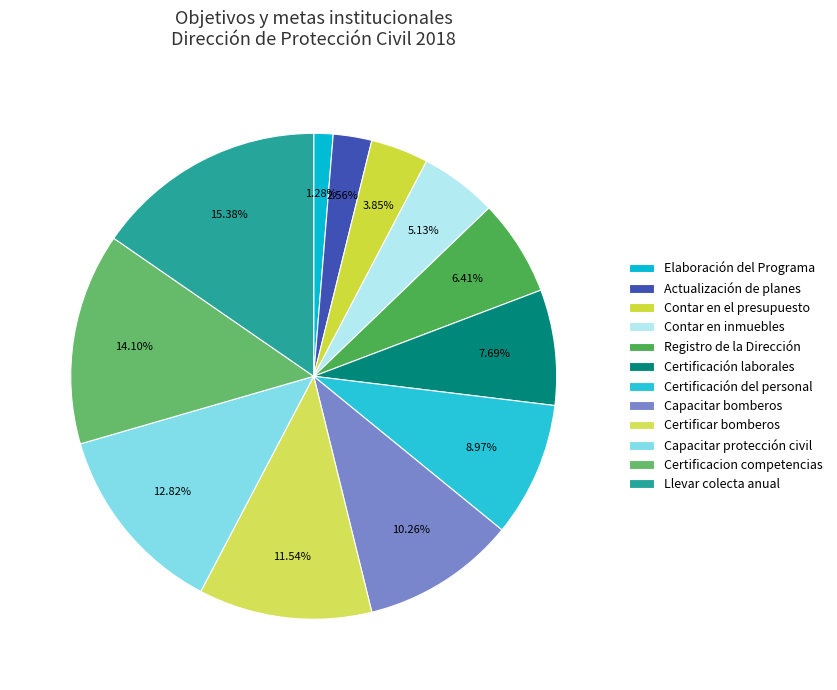

How many segments does this pie chart have?

12